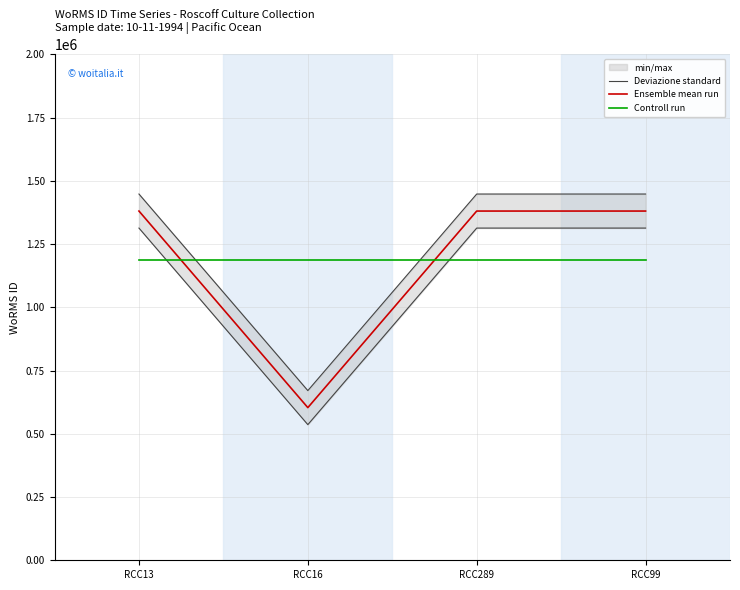

What is the lowest value of the Controll run series?

1186158.8